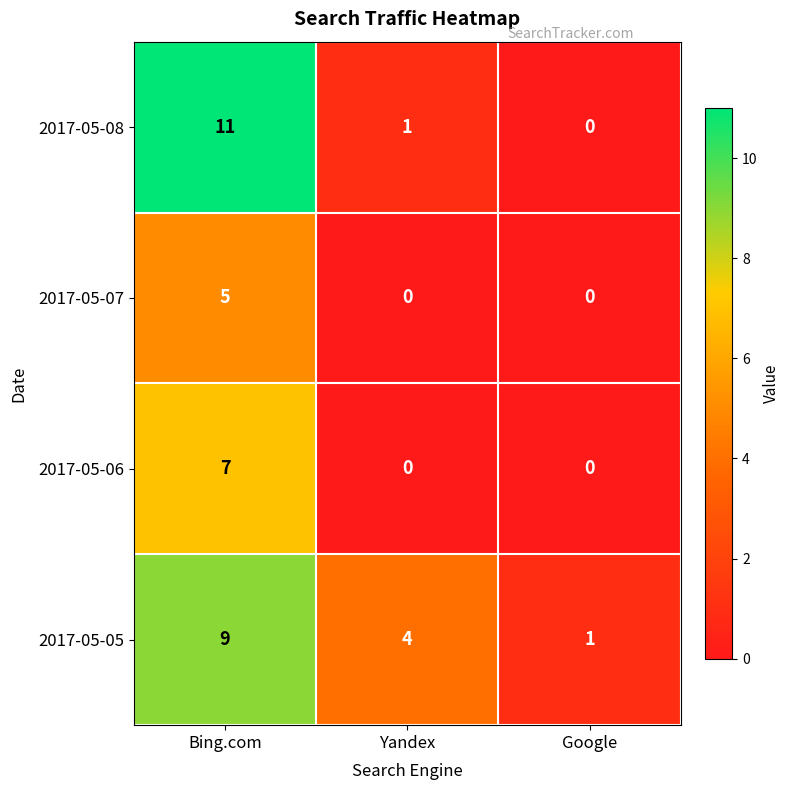

Between Bing.com and Yandex, which series saw the biggest shift?

2017-05-08